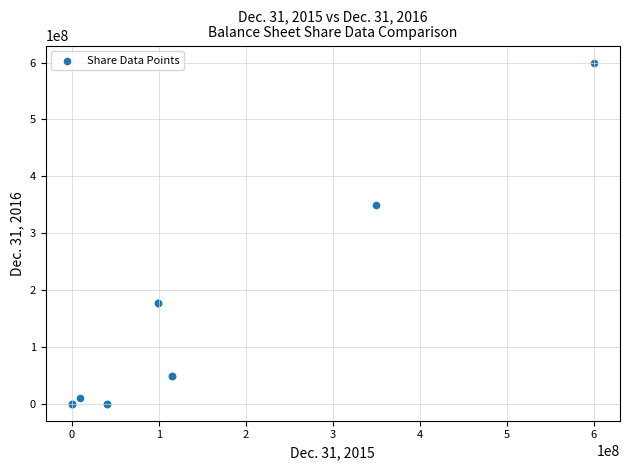

What Y value in the scatter plot is closest to 300000000?

350000000.0